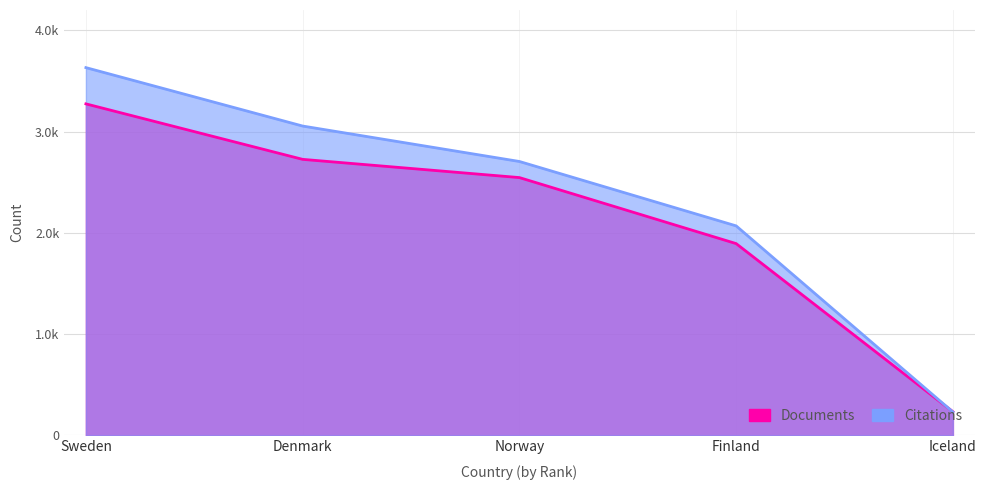

What is the total value across all series at Norway?

5249